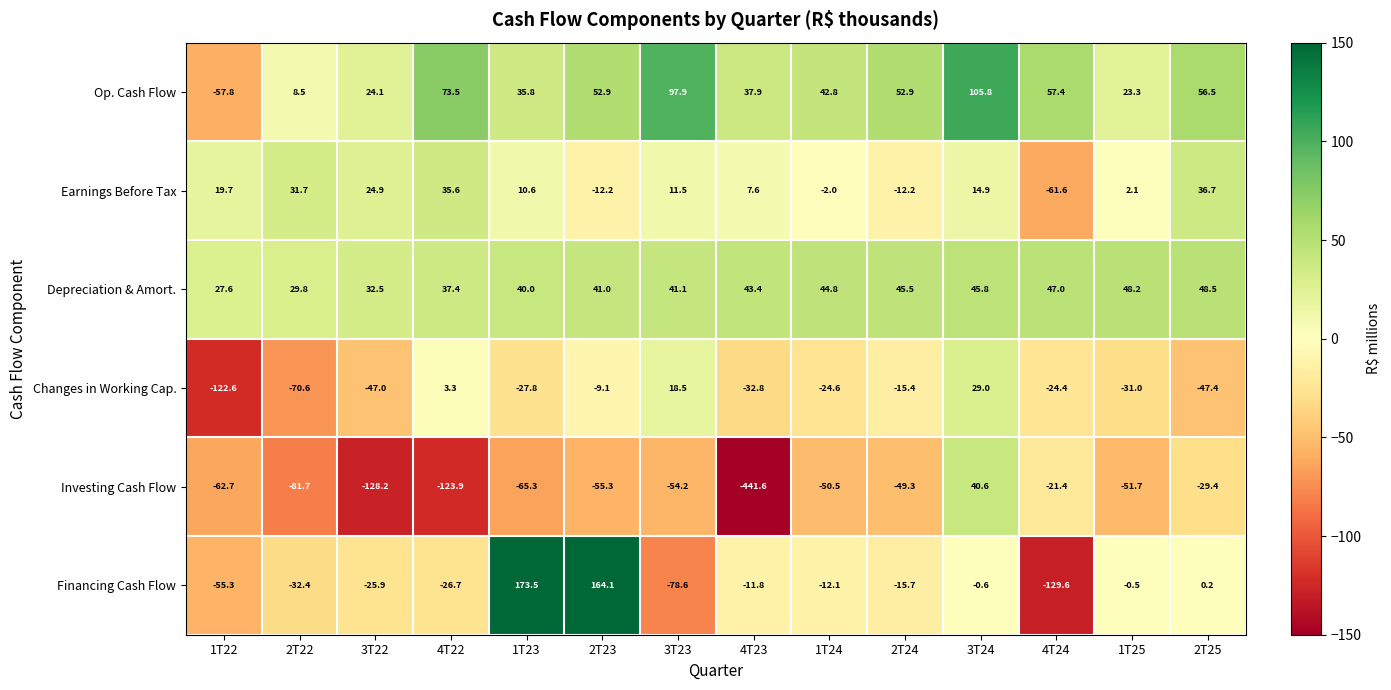

What is the average value of the Financing Cash Flow series?

-3.7